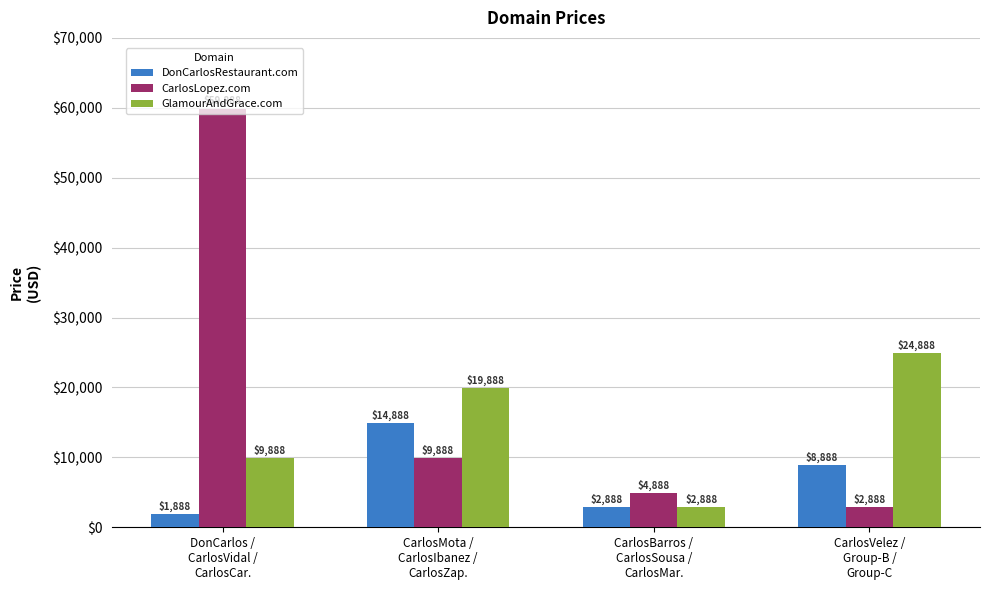

Reading left to right, list all the values displayed in this chart.

DonCarlosRestaurant.com: 1888	14888	2888	8888
CarlosLopez.com: 59888	9888	4888	2888
GlamourAndGrace.com: 9888	19888	2888	24888